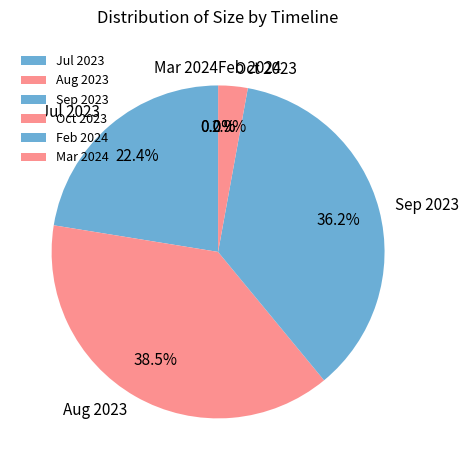

Is it true that 2024-02-01T00:00:00.000Z is 0% of the pie?

True